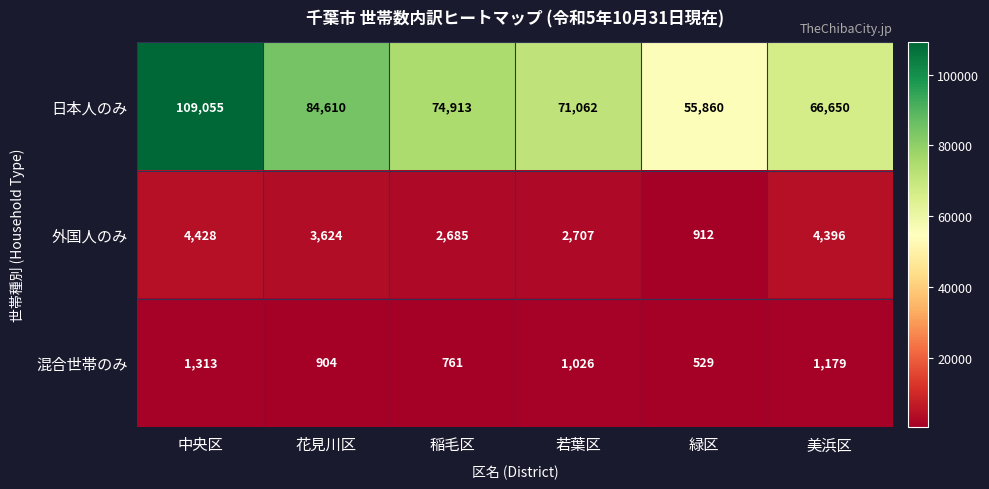

Which series has the widest spread of values?

日本人のみ